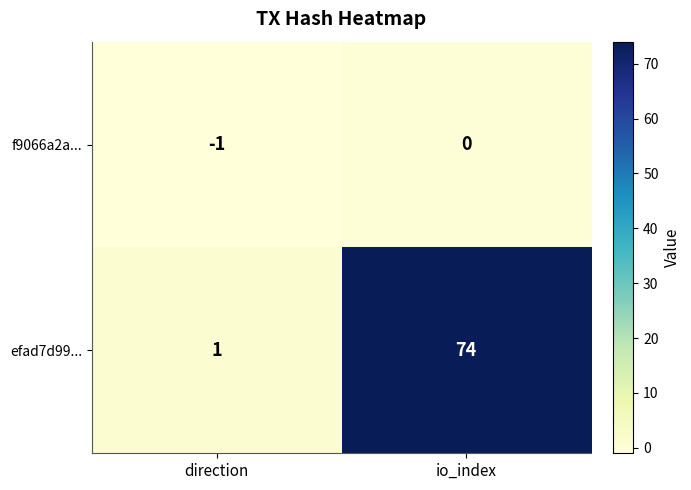

What is the spread (max minus min) of values at direction?

2